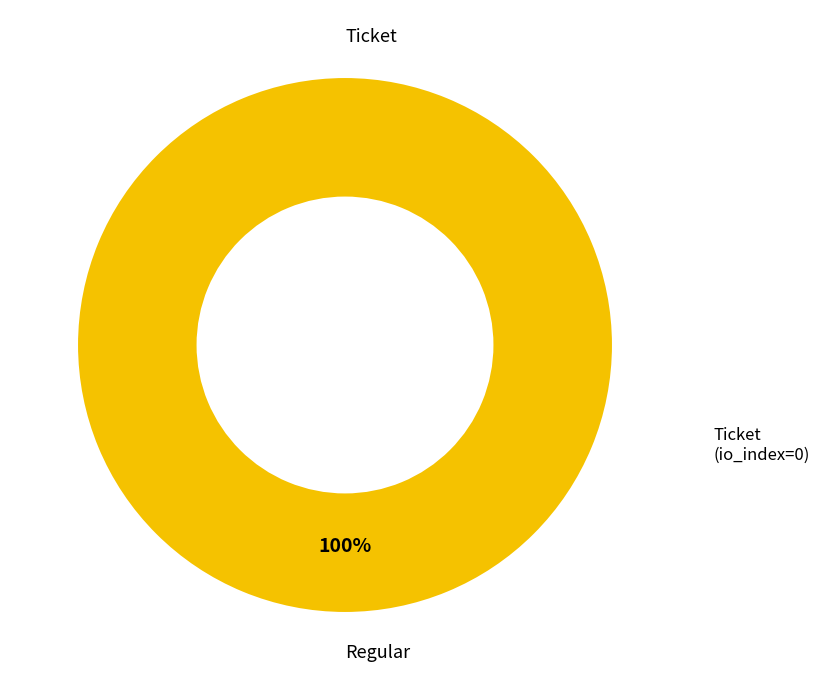

What portion of the pie excludes Ticket?

100.0%